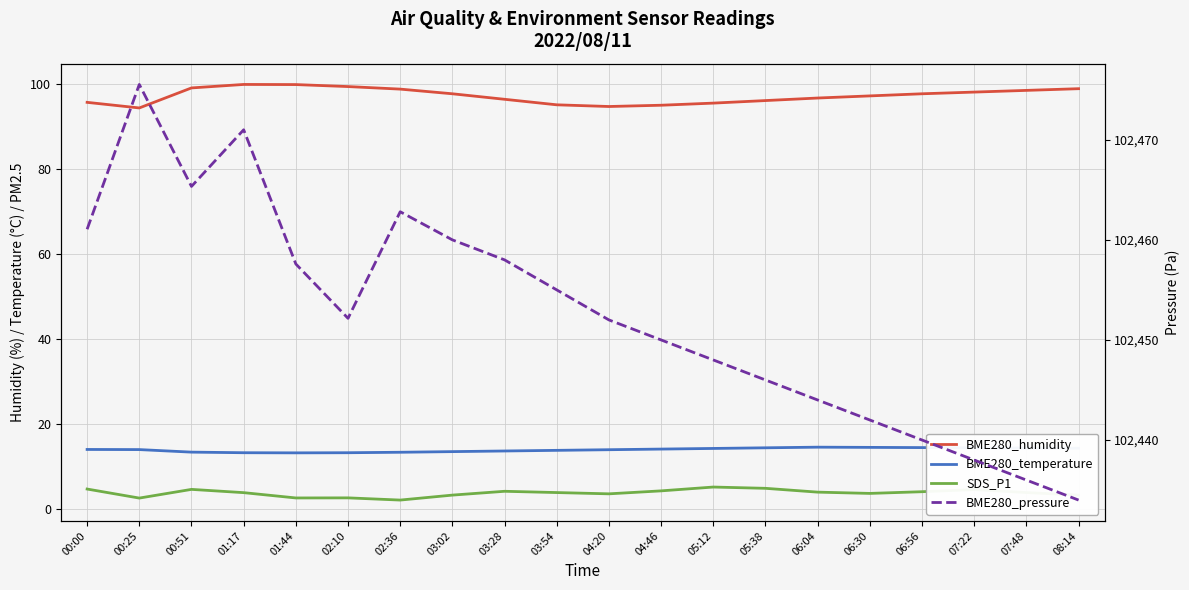

What is the smallest value displayed?

2.0